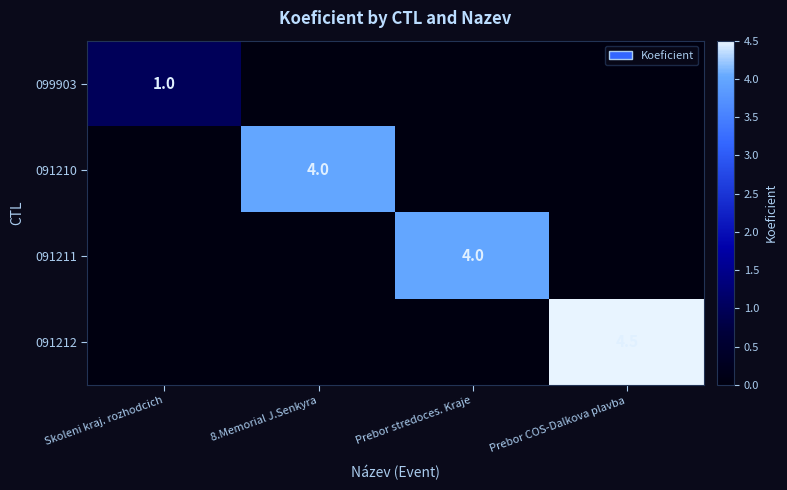

Is the value of 091211 at Prebor stredoces. Kraje greater than the value of 091212 at Prebor COS-Dalkova plavba?

No